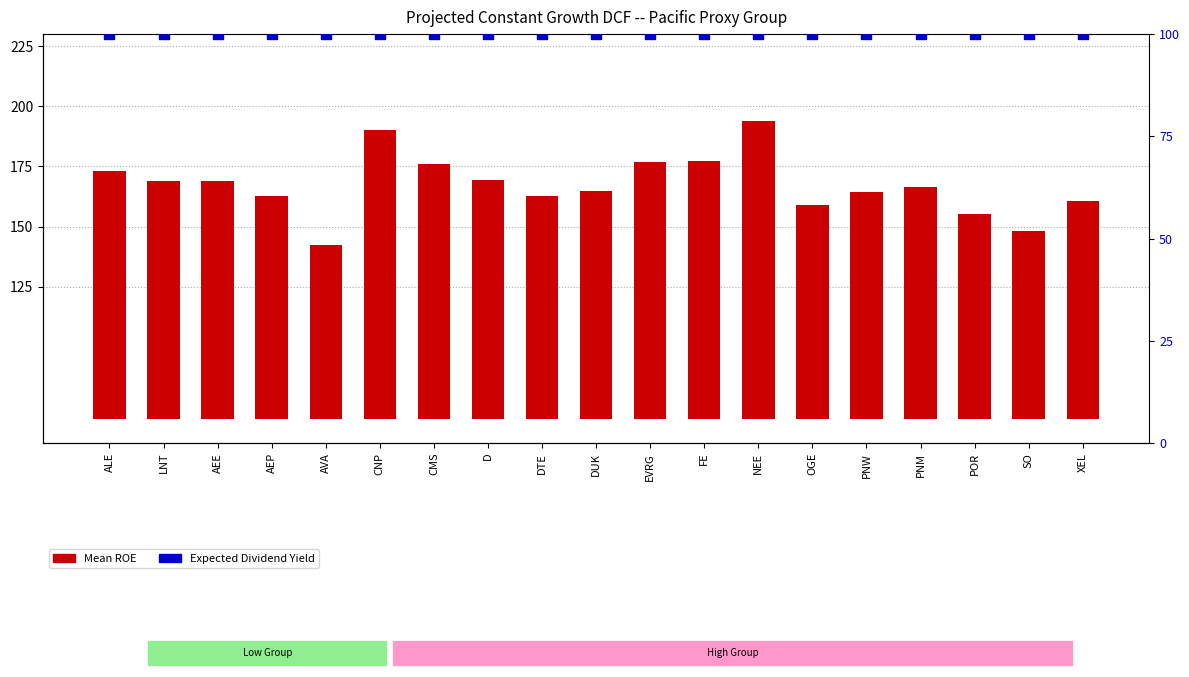

At how many categories does at least one series exceed 98?

19